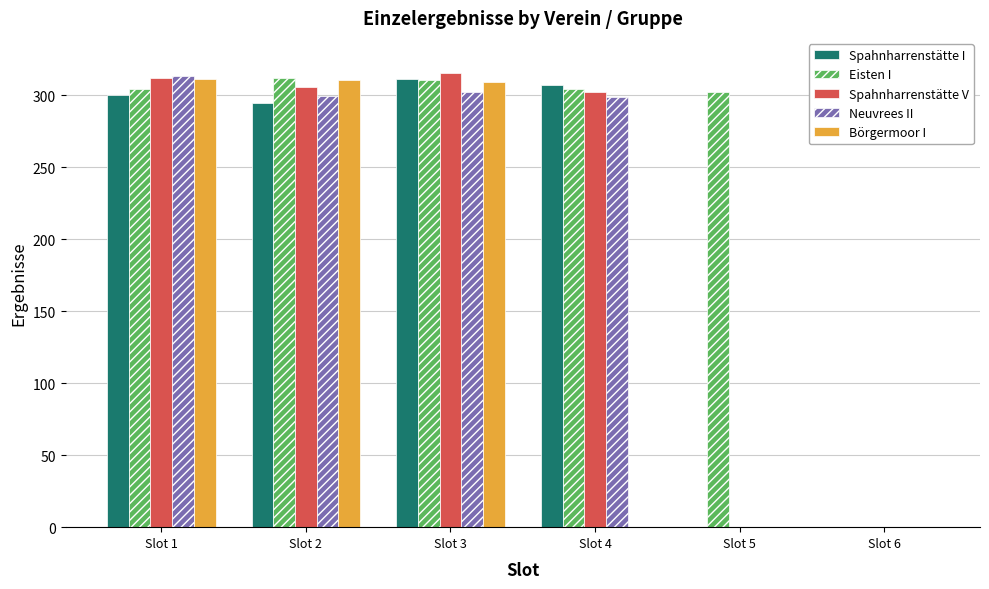

What is the maximum value for Eisten I?

312.3